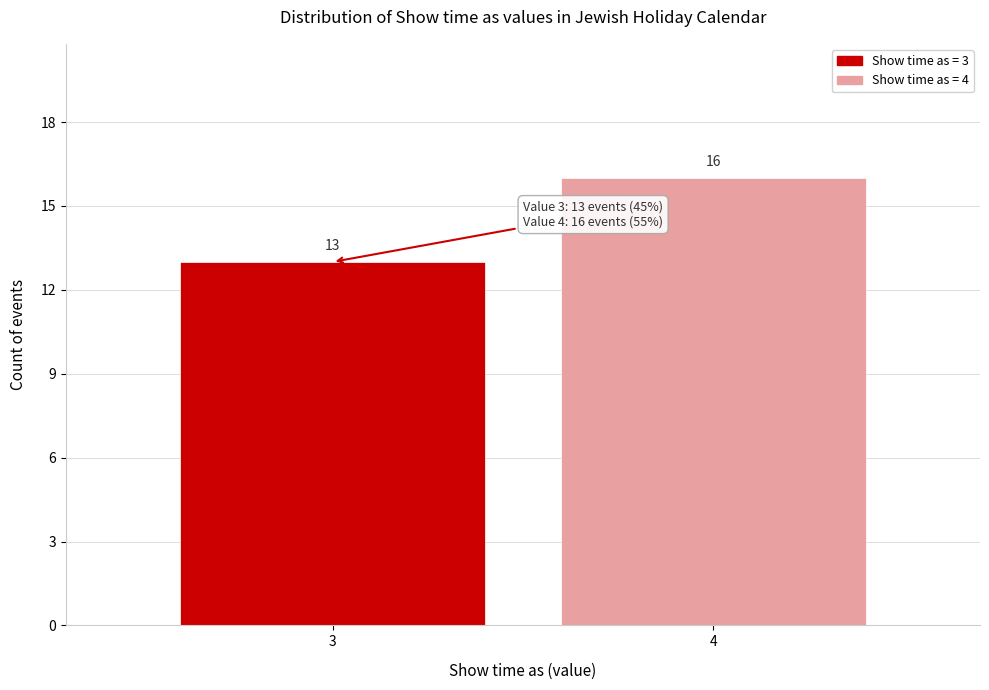

Reading left to right, list all the values displayed in this chart.

3=13	4=16